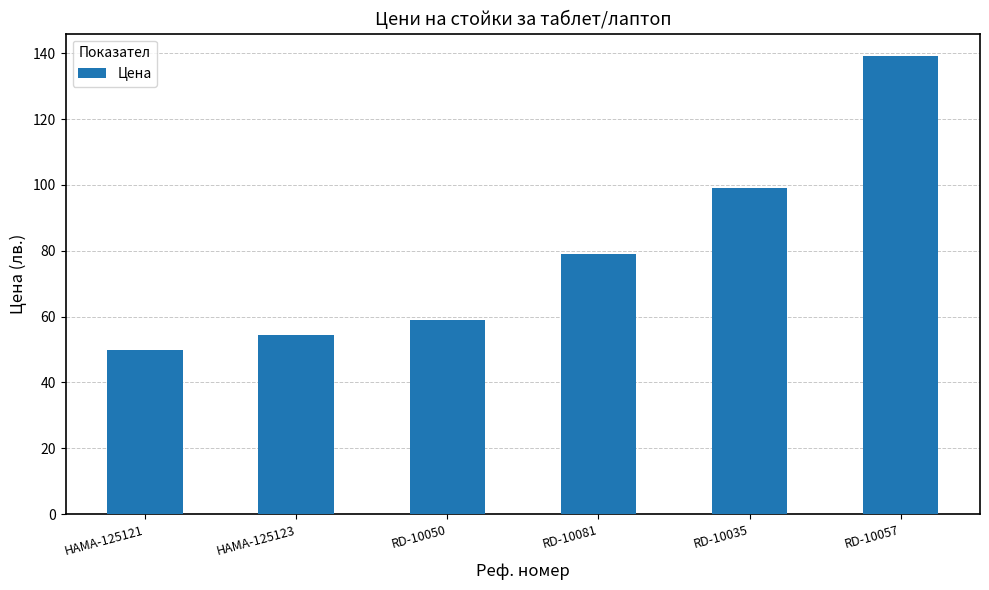

Rank the categories by value from lowest to highest.

HAMA-125121, HAMA-125123, RD-10050, RD-10081, RD-10035, RD-10057